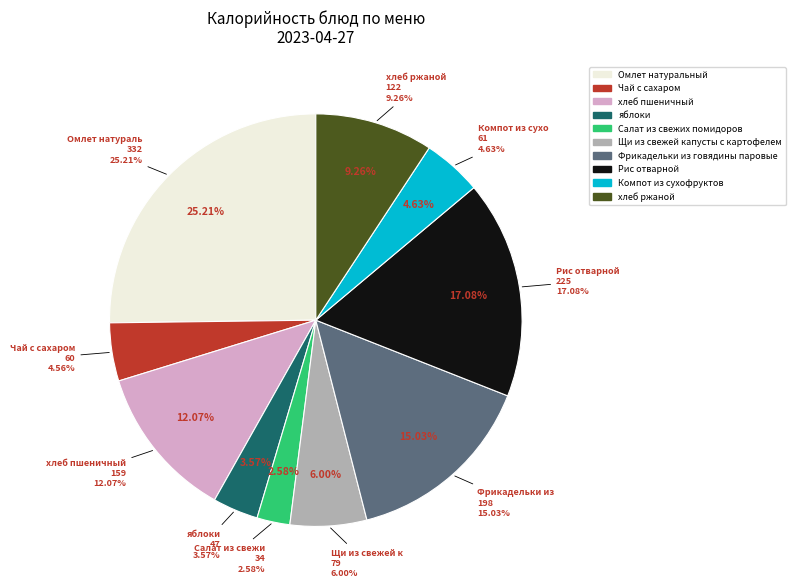

Rank the categories by value from lowest to highest.

Салат из свежих помидоров, яблоки, Чай с сахаром, Компот из сухофруктов, Щи из свежей капусты с картофелем, хлеб ржаной, хлеб пшеничный, Фрикадельки из говядины паровые, Рис отварной, Омлет натуральный